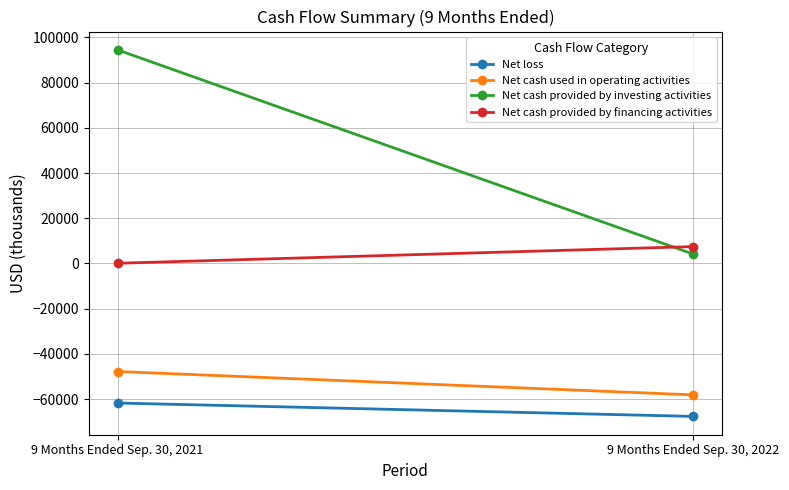

Reading left to right, list all the values displayed in this chart.

Net loss: 9 Months Ended Sep. 30, 2021=-61732	9 Months Ended Sep. 30, 2022=-67653
Net cash used in operating activities: 9 Months Ended Sep. 30, 2021=-47796	9 Months Ended Sep. 30, 2022=-58136
Net cash provided by investing activities: 9 Months Ended Sep. 30, 2021=94517	9 Months Ended Sep. 30, 2022=4157
Net cash provided by financing activities: 9 Months Ended Sep. 30, 2021=104	9 Months Ended Sep. 30, 2022=7486